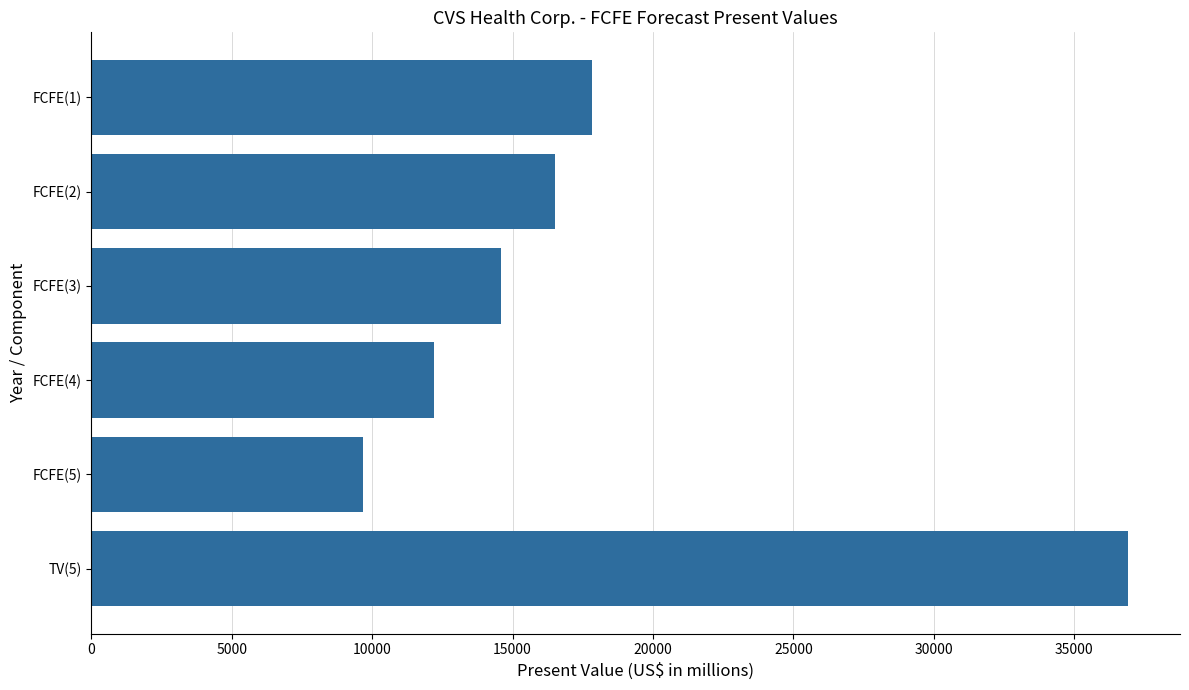

List the labels in order of value, smallest first.

FCFE(5), FCFE(4), FCFE(3), FCFE(2), FCFE(1), TV(5)